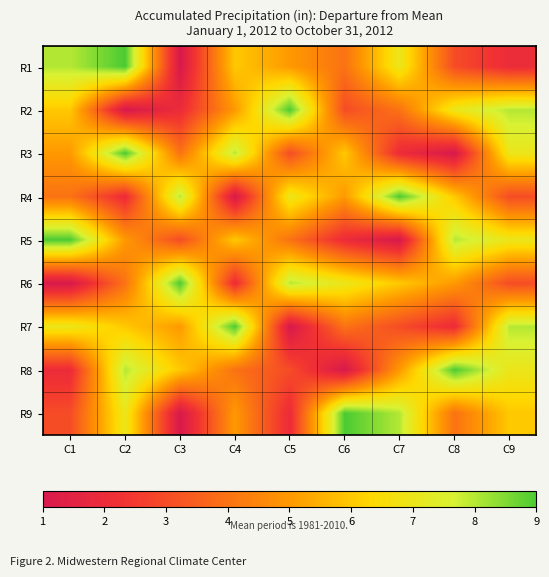

How many data points does each series have?

9